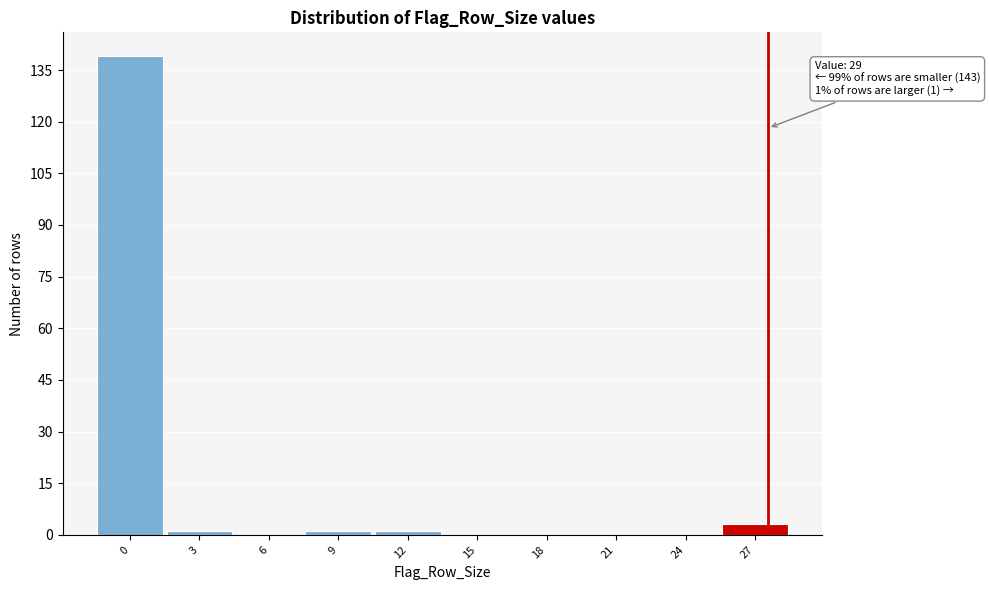

Reading left to right, transcribe all the data shown in this chart.

0=139	3=1	6=0	9=1	12=1	15=0	18=0	21=0	24=0	27=3